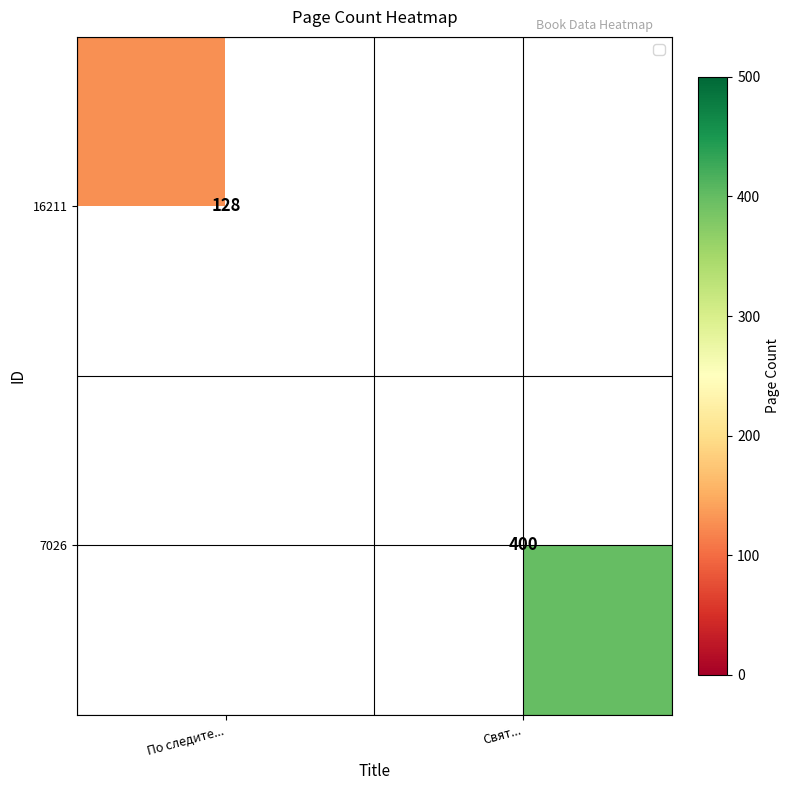

Is the value of 16211 at По следите... greater than the value of 7026 at Свят...?

No